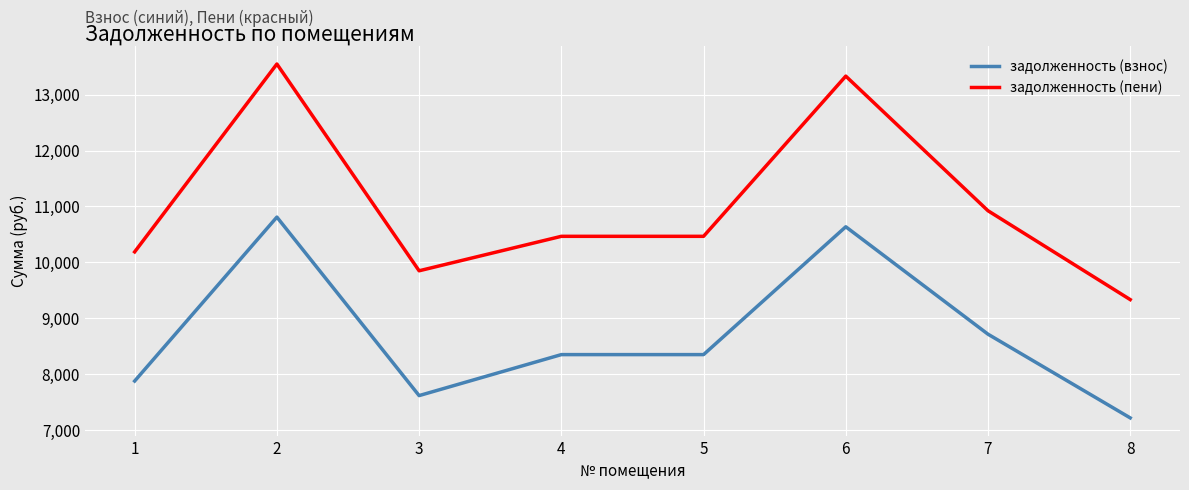

Rank the series by their maximum value, from highest to lowest.

задолженность (пени), задолженность (взнос)